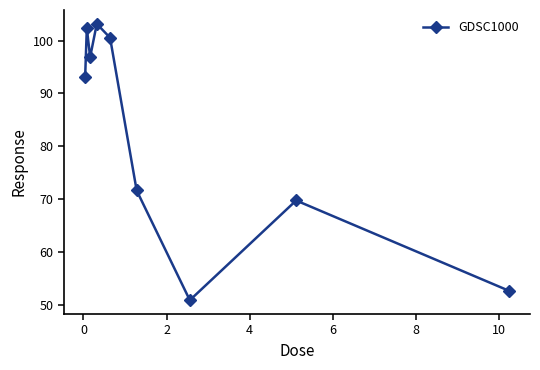

What is the maximum value shown in the chart?

103.2